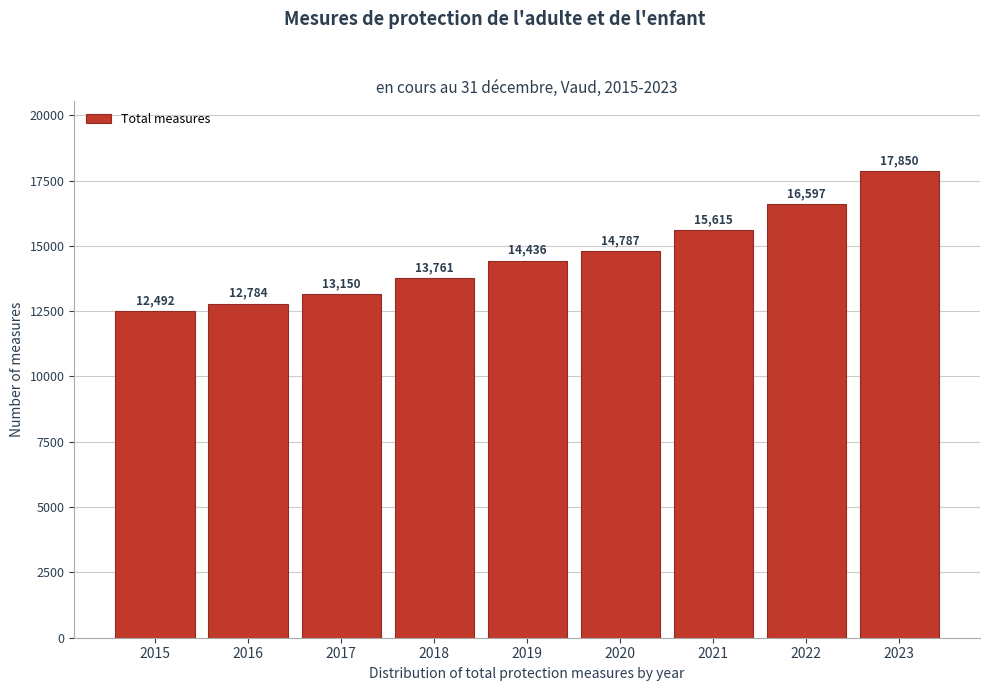

Reading right to left, extract all data points from this chart.

2023=17850	2022=16597	2021=15615	2020=14787	2019=14436	2018=13761	2017=13150	2016=12784	2015=12492